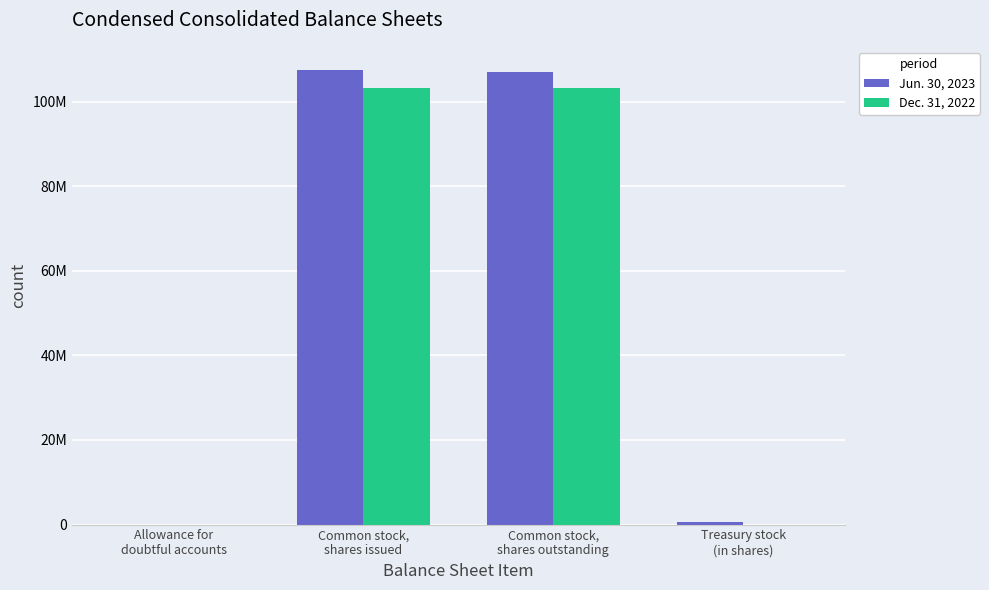

Which category has the lowest value across all series?

Treasury stock
(in shares)